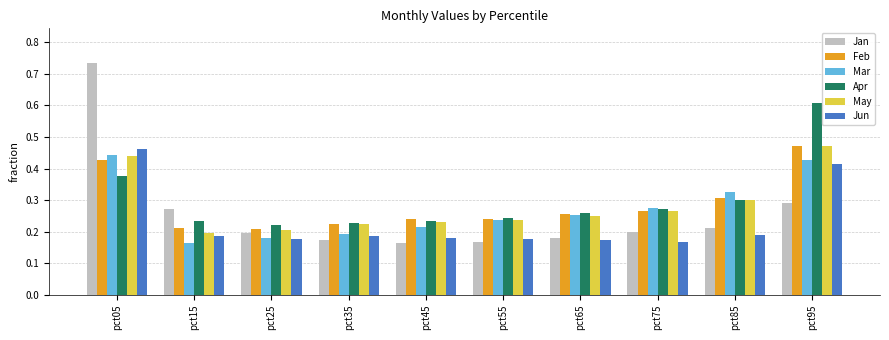

At which category does the chart reach its peak across all series?

pct05